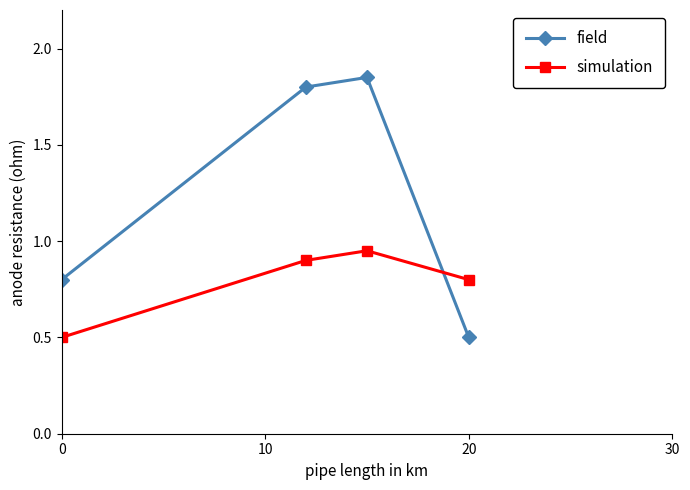

Does the chart display data point markers on the line(s)?

Yes